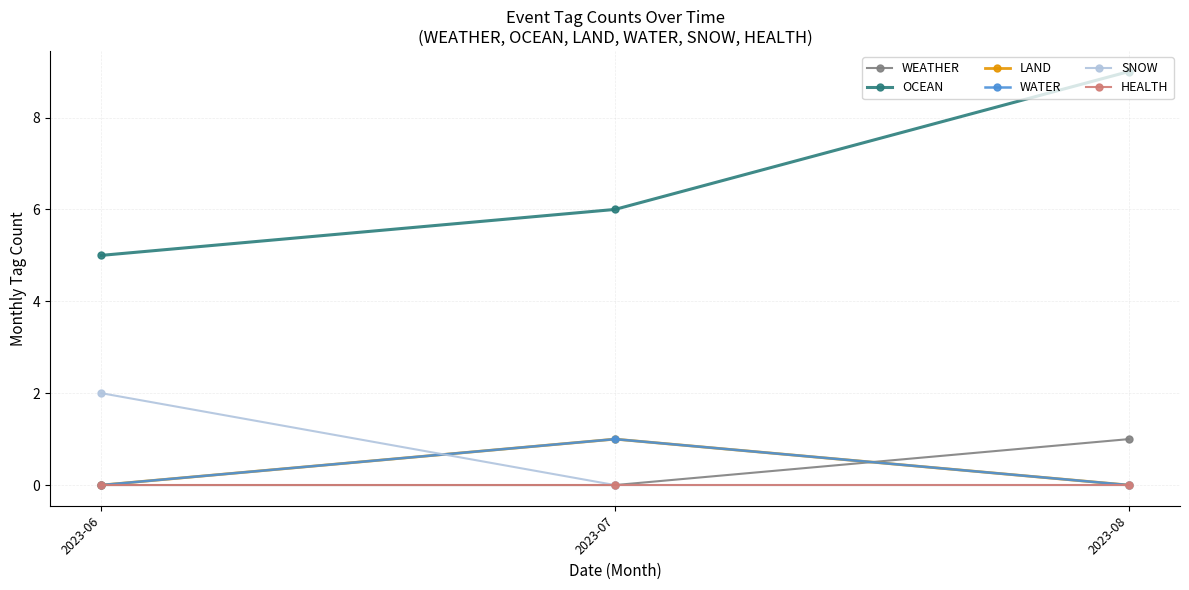

Is this an area chart (filled region under the line)?

No